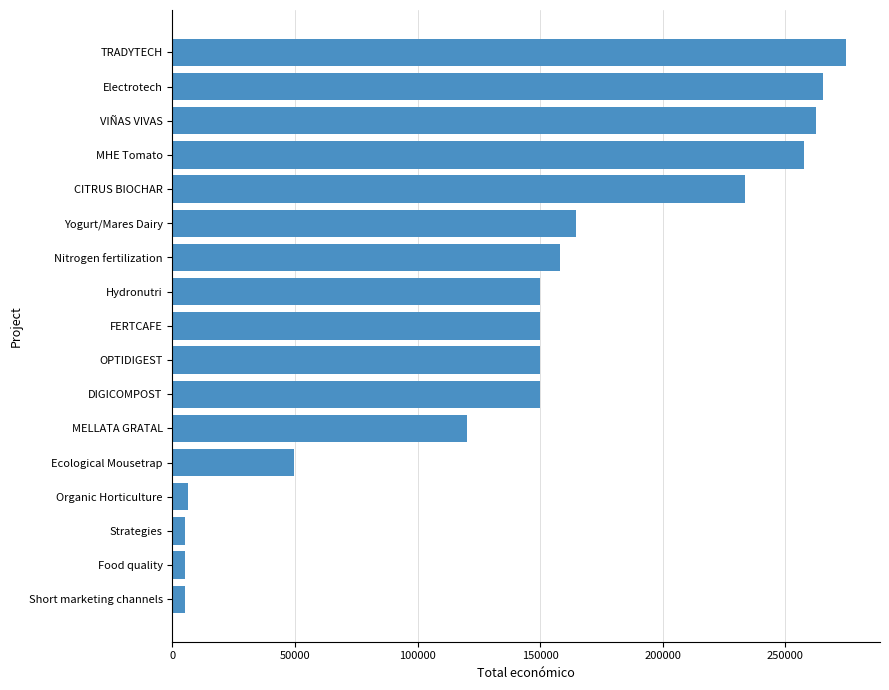

What is the difference between the maximum and minimum values?

269899